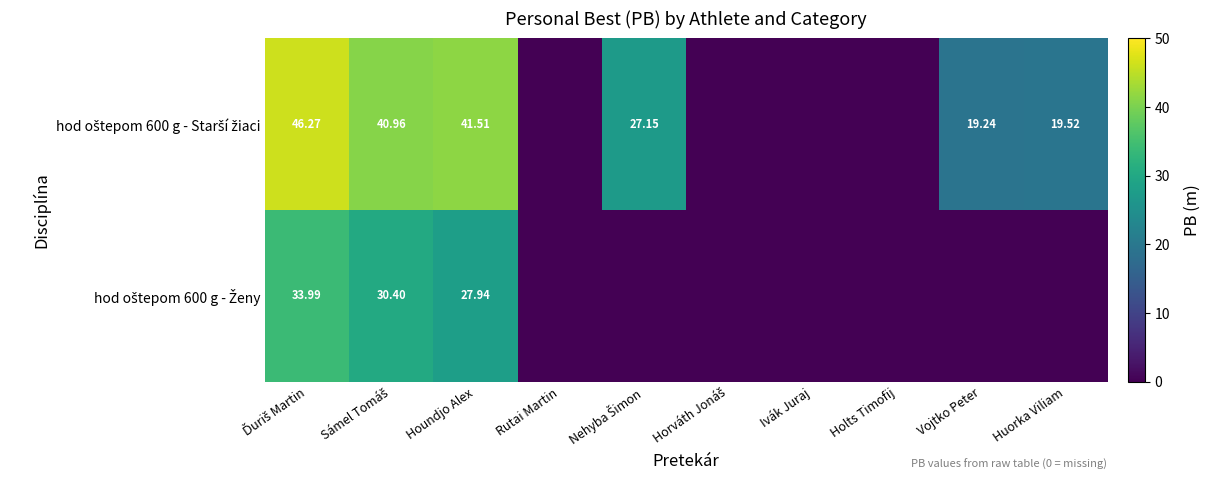

What is the difference between the second highest and second lowest values in the hod oštepom 600 g - Starší žiaci series?

41.5